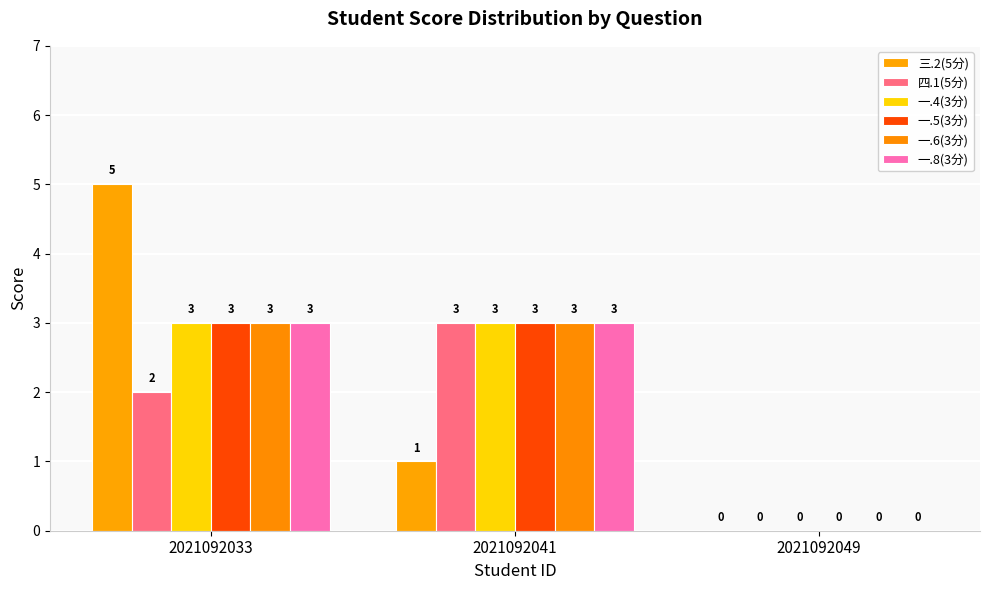

Reading right to left, list all the values displayed in this chart.

三.2(5分): 0	1	5
四.1(5分): 0	3	2
一.4(3分): 0	3	3
一.5(3分): 0	3	3
一.6(3分): 0	3	3
一.8(3分): 0	3	3